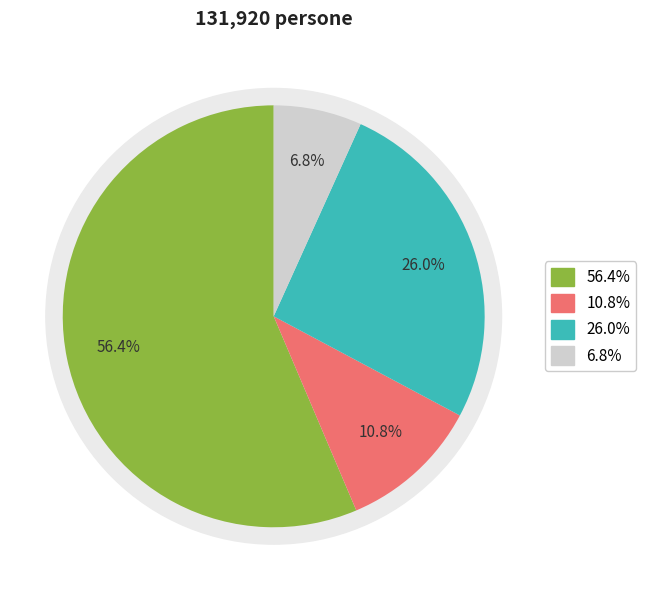

Count the number of slices in the pie.

4